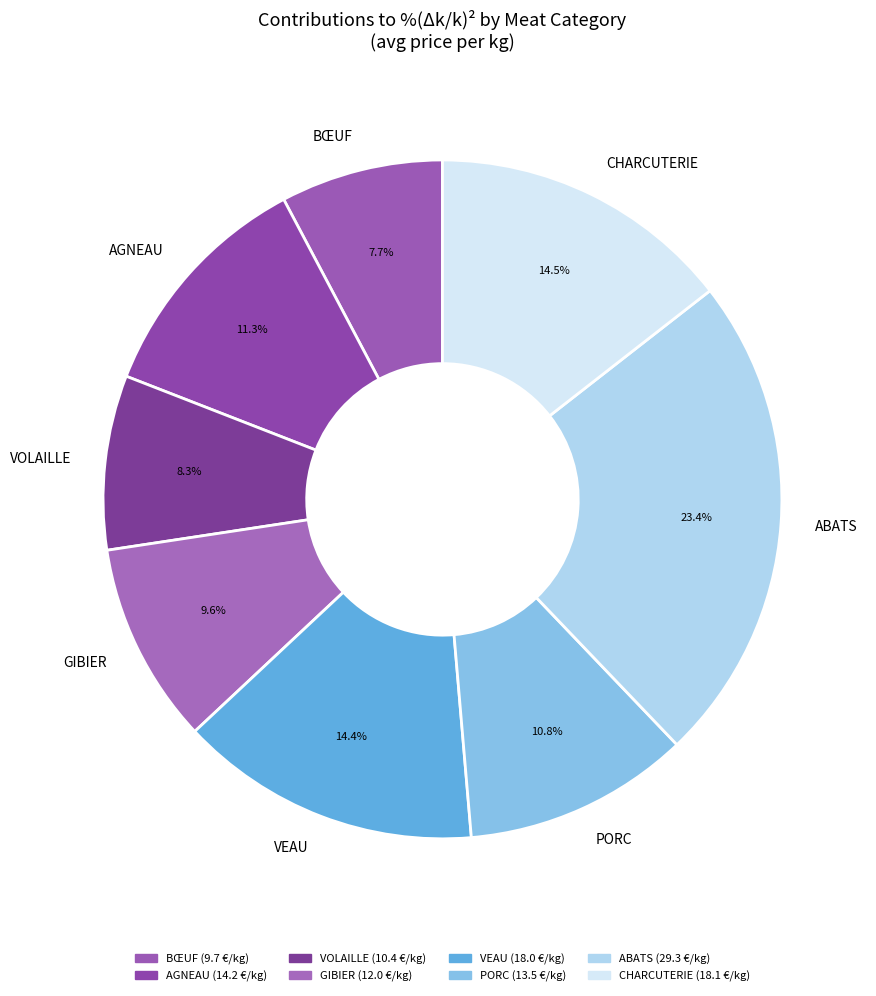

Which has a higher value, AGNEAU or VEAU?

VEAU